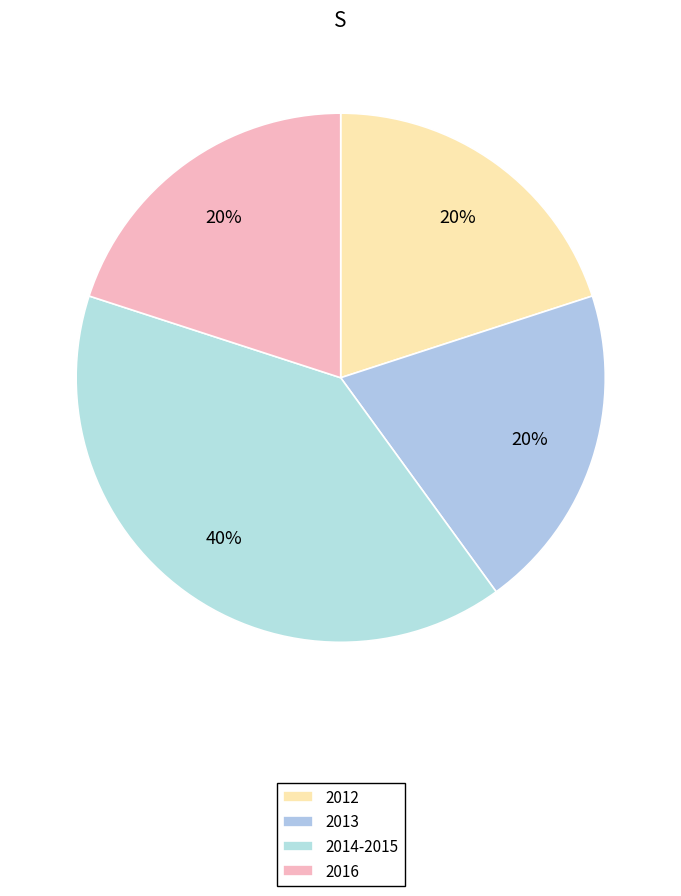

What is the smallest slice in the pie chart?

2013